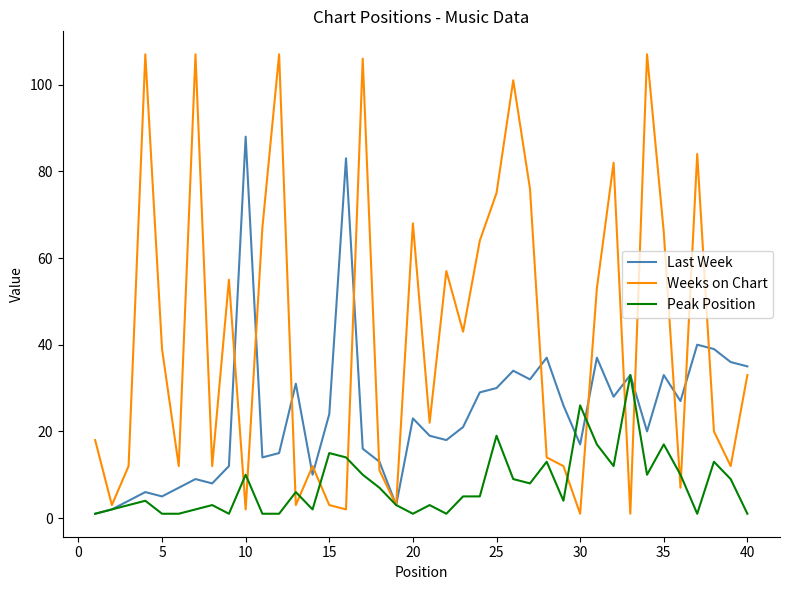

Which series has the largest total across all categories?

Weeks on Chart